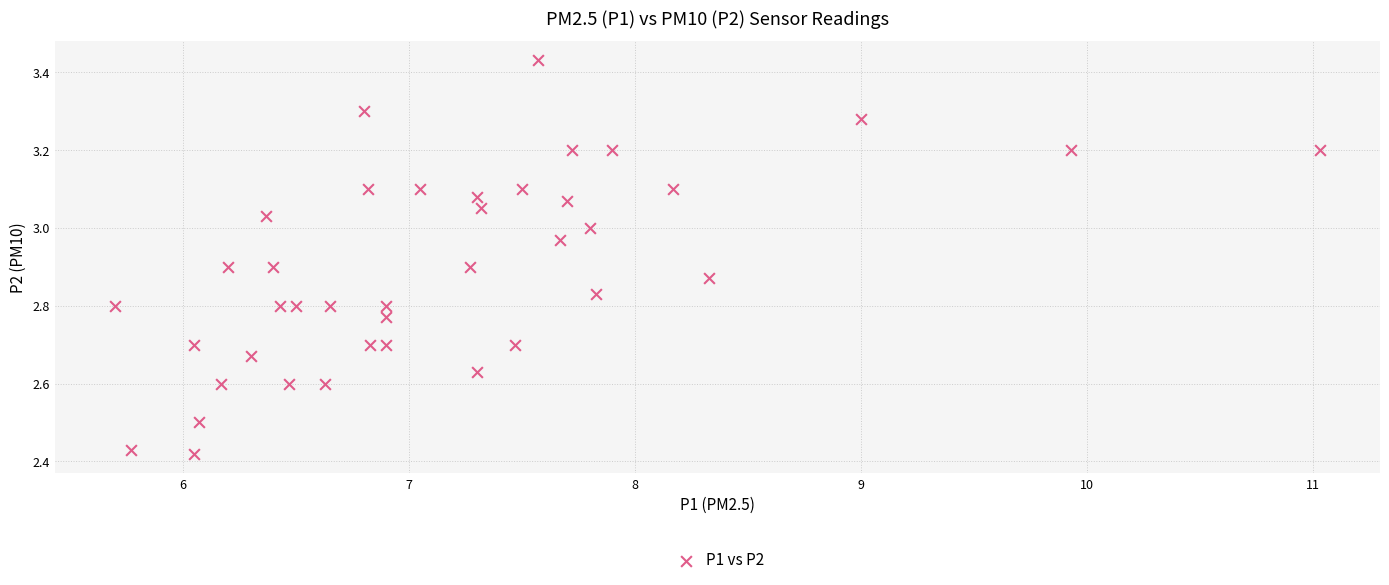

What is the range of Y values (max minus min)?

1.0